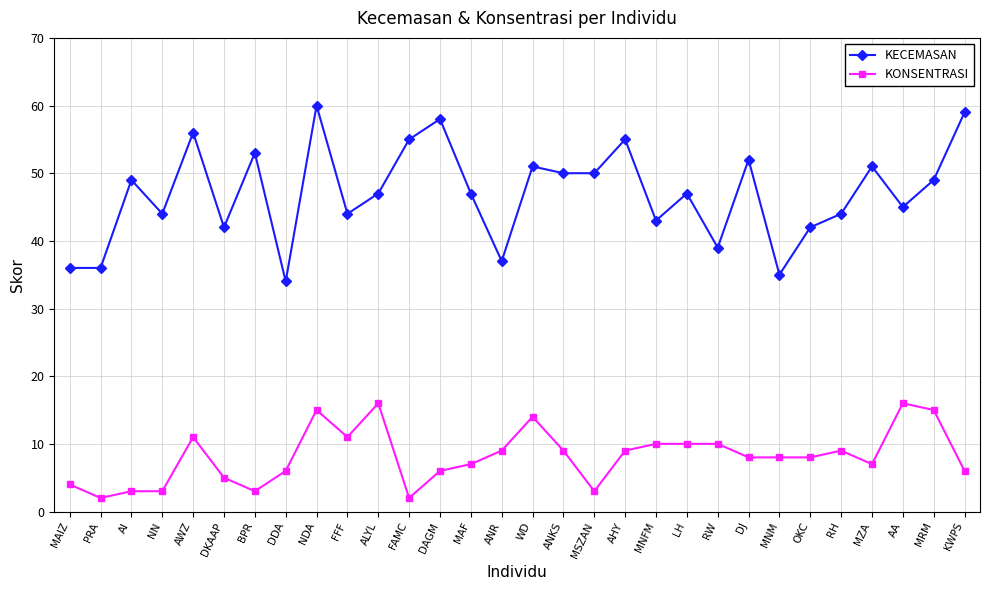

What position from the right is ANR?

16